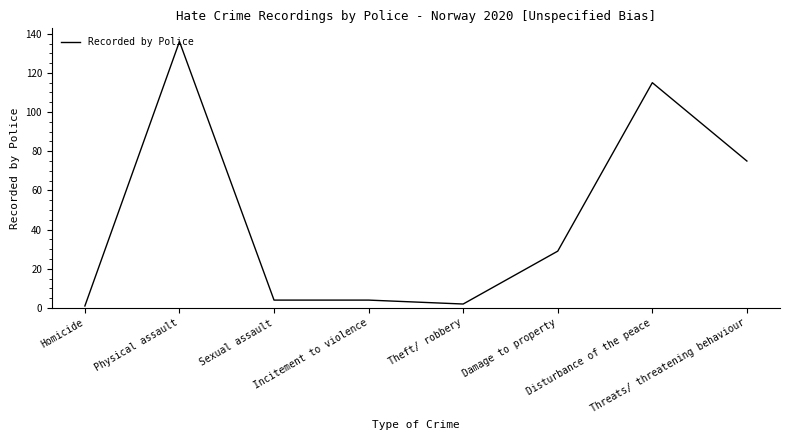

Reading right to left, extract all data points from this chart.

75	115	29	2	4	4	136	1